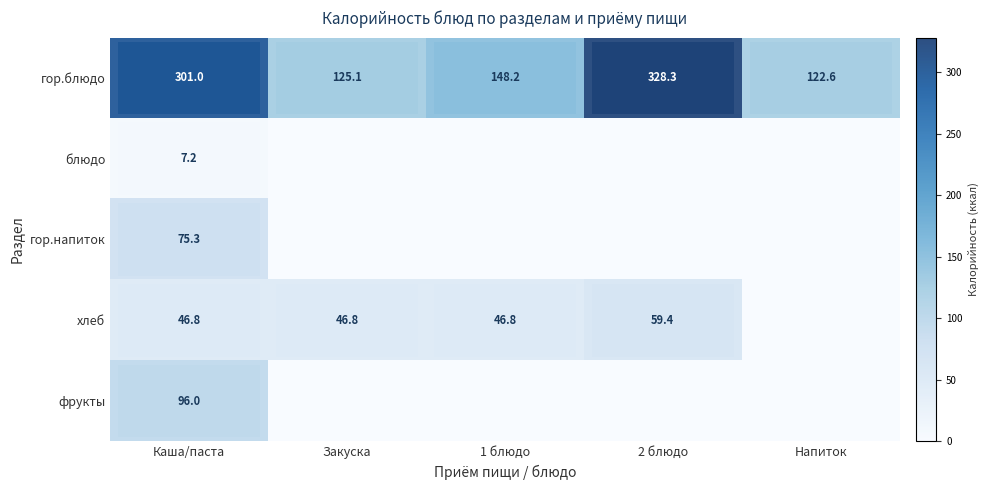

True or false: гор.блюдо has a value of 122.6 at Напиток.

True